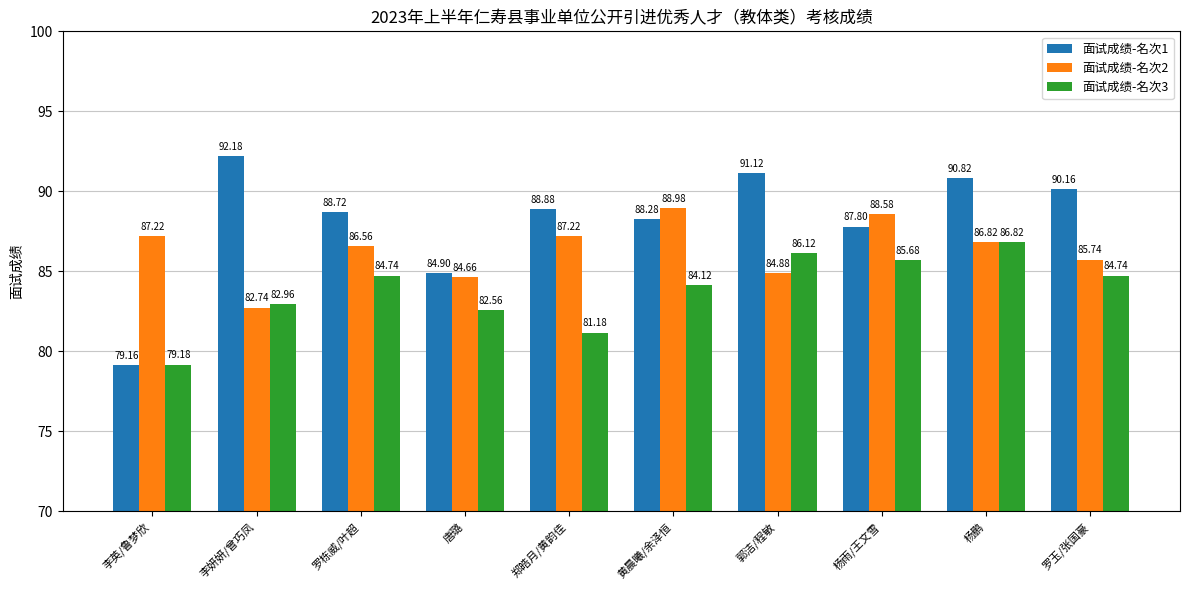

At which label is 面试成绩-名次1 closest to 85?

唐璐